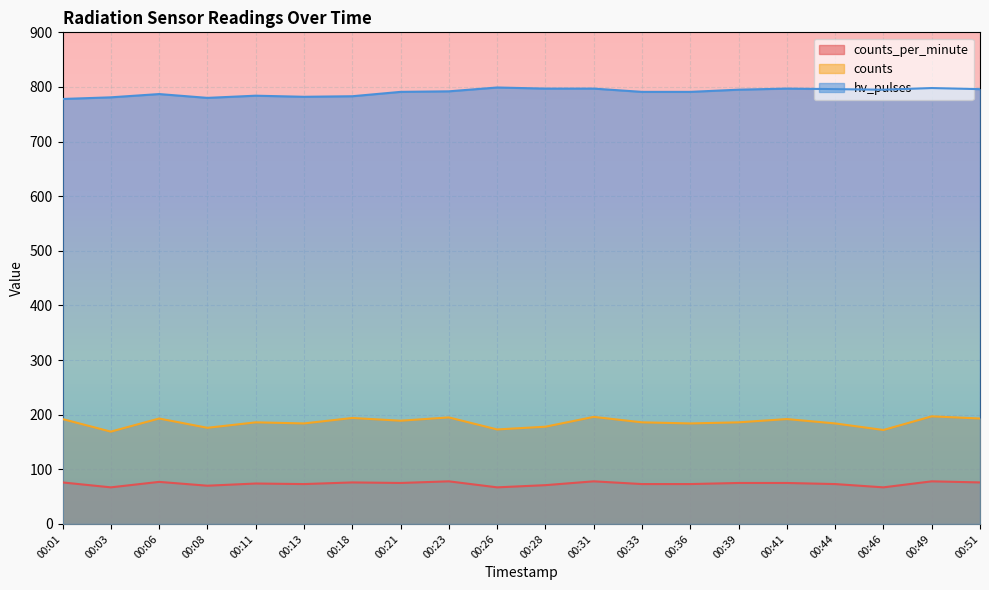

Does the chart display data point markers on the line(s)?

No